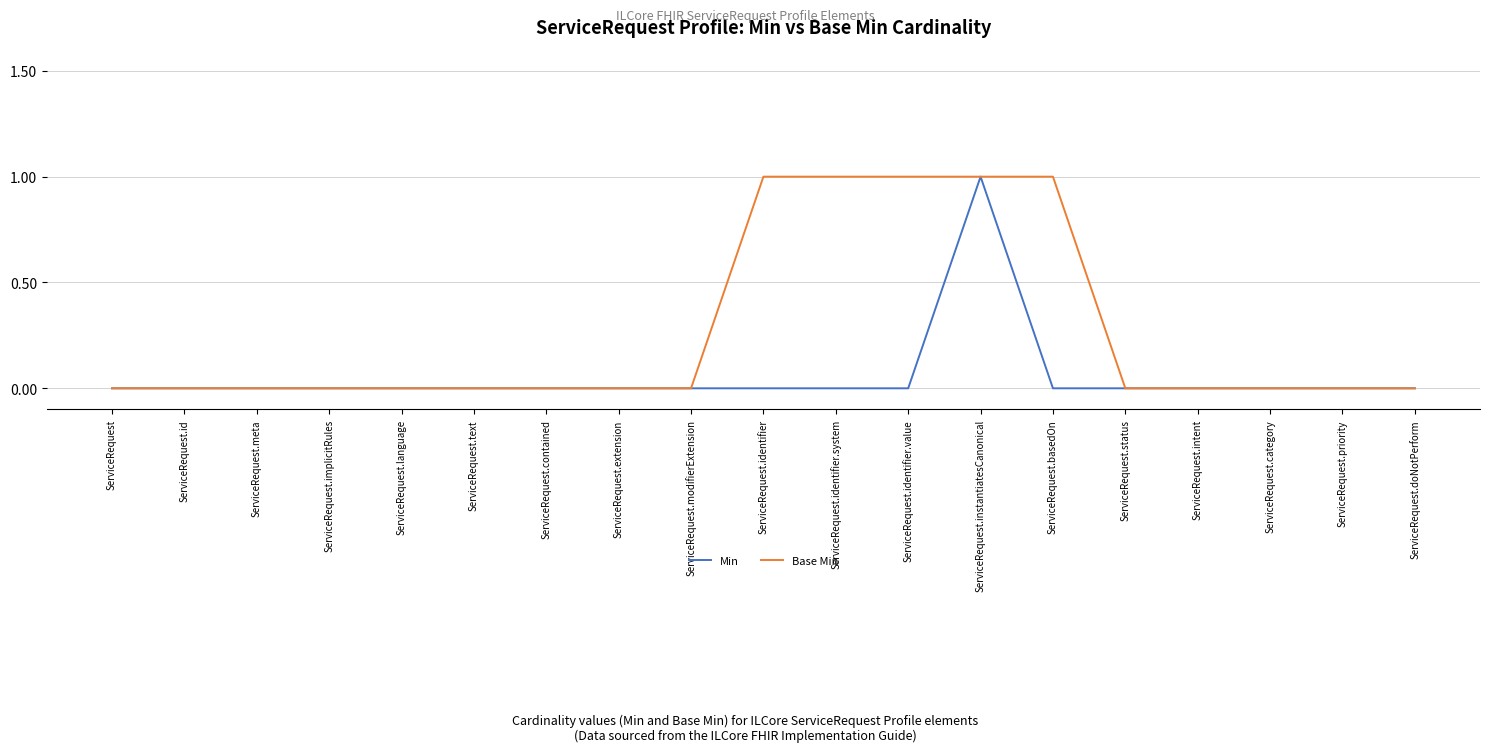

Reading left to right, what are all the values shown in this chart?

Min: ServiceRequest=0	ServiceRequest.id=0	ServiceRequest.meta=0	ServiceRequest.implicitRules=0	ServiceRequest.language=0	ServiceRequest.text=0	ServiceRequest.contained=0	ServiceRequest.extension=0	ServiceRequest.modifierExtension=0	ServiceRequest.identifier=0	ServiceRequest.identifier.system=0	ServiceRequest.identifier.value=0	ServiceRequest.instantiatesCanonical=1	ServiceRequest.basedOn=0	ServiceRequest.status=0	ServiceRequest.intent=0	ServiceRequest.category=0	ServiceRequest.priority=0	ServiceRequest.doNotPerform=0
Base Min: ServiceRequest=0	ServiceRequest.id=0	ServiceRequest.meta=0	ServiceRequest.implicitRules=0	ServiceRequest.language=0	ServiceRequest.text=0	ServiceRequest.contained=0	ServiceRequest.extension=0	ServiceRequest.modifierExtension=0	ServiceRequest.identifier=1	ServiceRequest.identifier.system=1	ServiceRequest.identifier.value=1	ServiceRequest.instantiatesCanonical=1	ServiceRequest.basedOn=1	ServiceRequest.status=0	ServiceRequest.intent=0	ServiceRequest.category=0	ServiceRequest.priority=0	ServiceRequest.doNotPerform=0